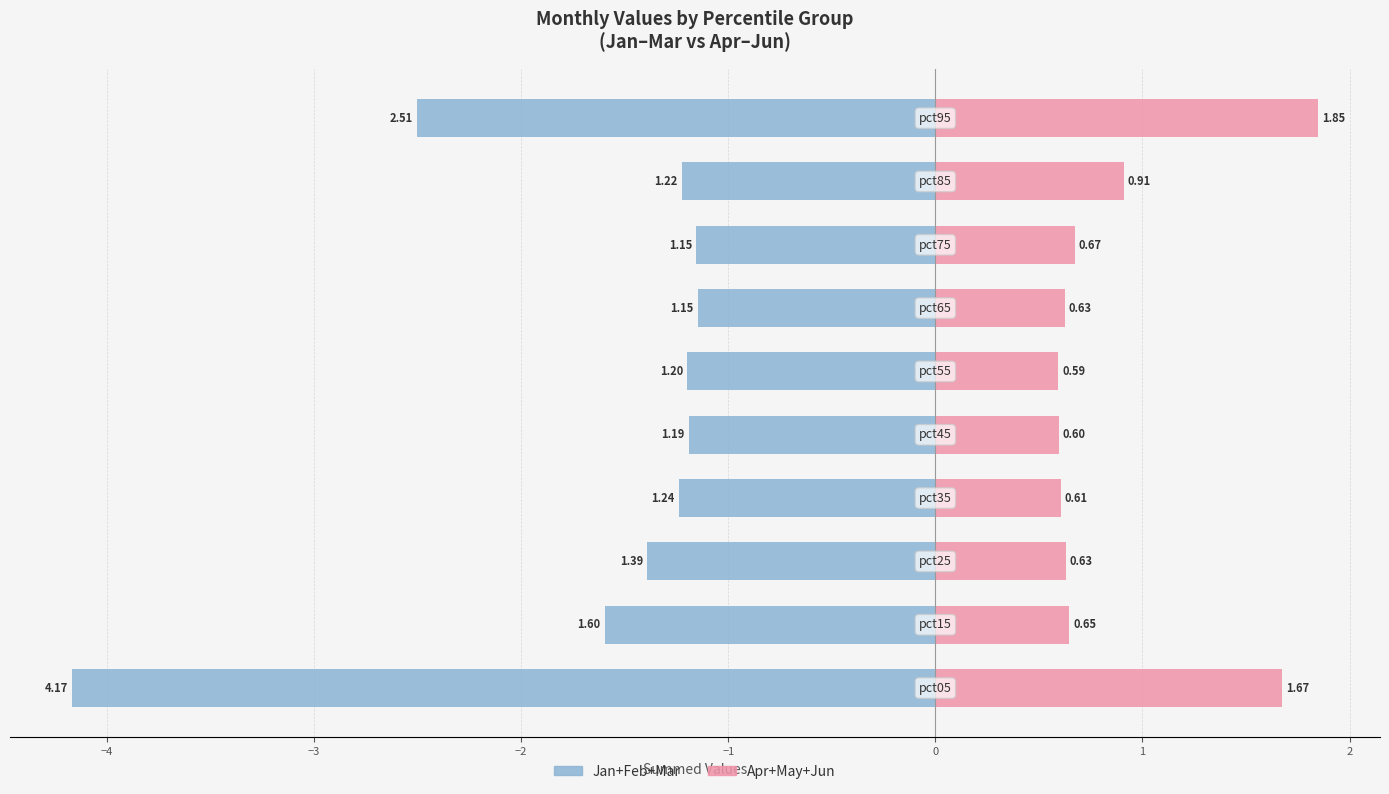

What is the sum of all Apr+May+Jun values?

8.8